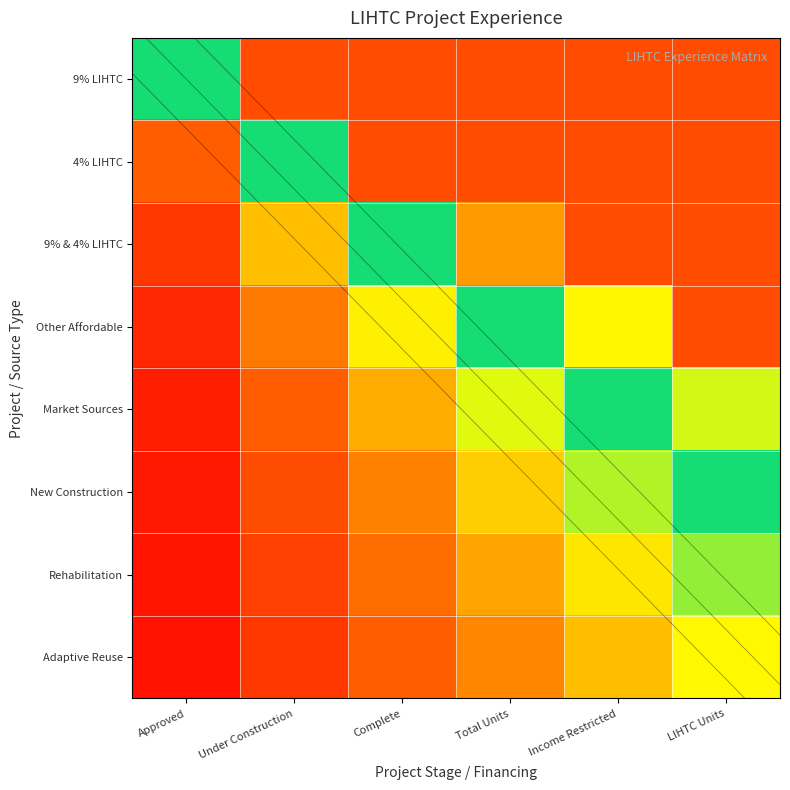

Which series has the largest total across all categories?

9% LIHTC